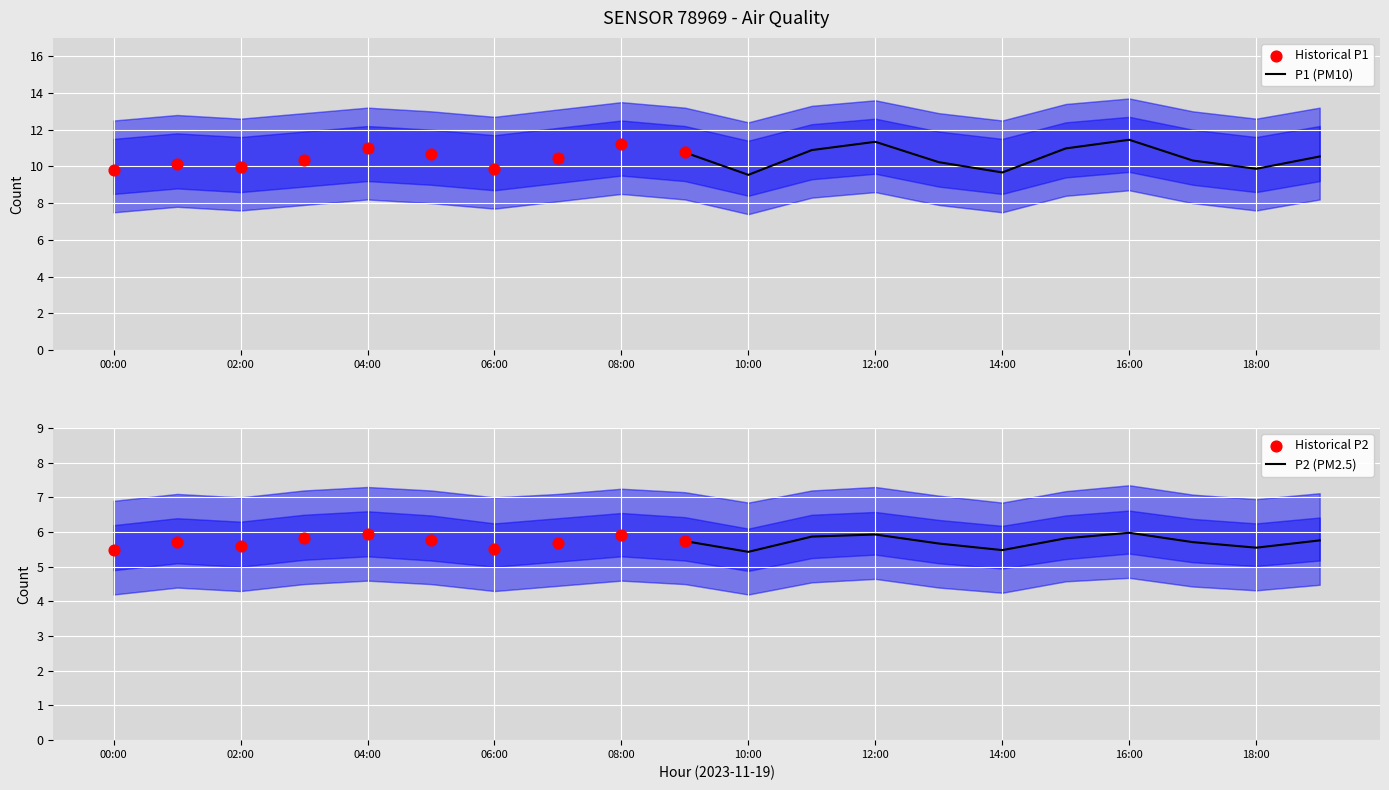

What is the total value across all series at 13:00?

15.9